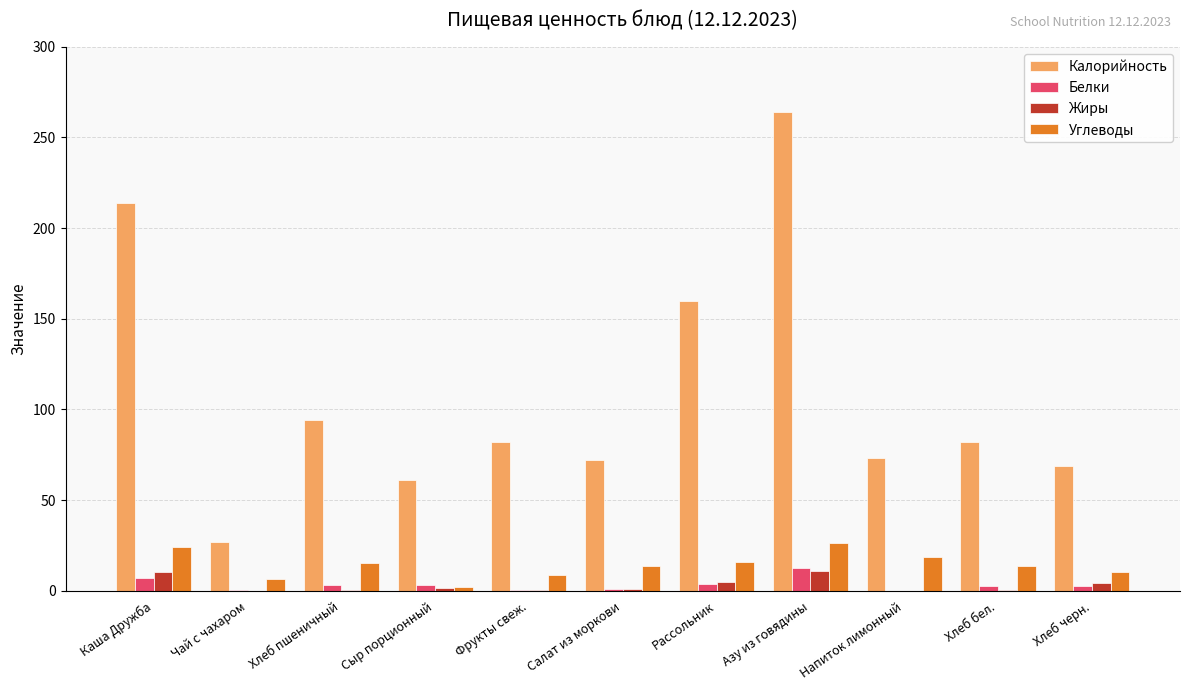

What is the maximum value for Углеводы?

26.5